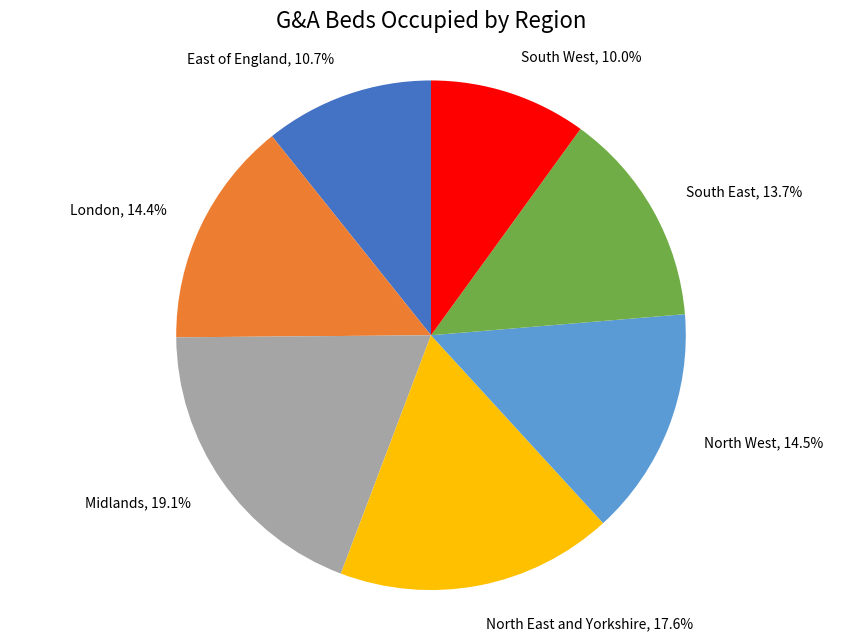

Is there a majority slice in this chart?

No